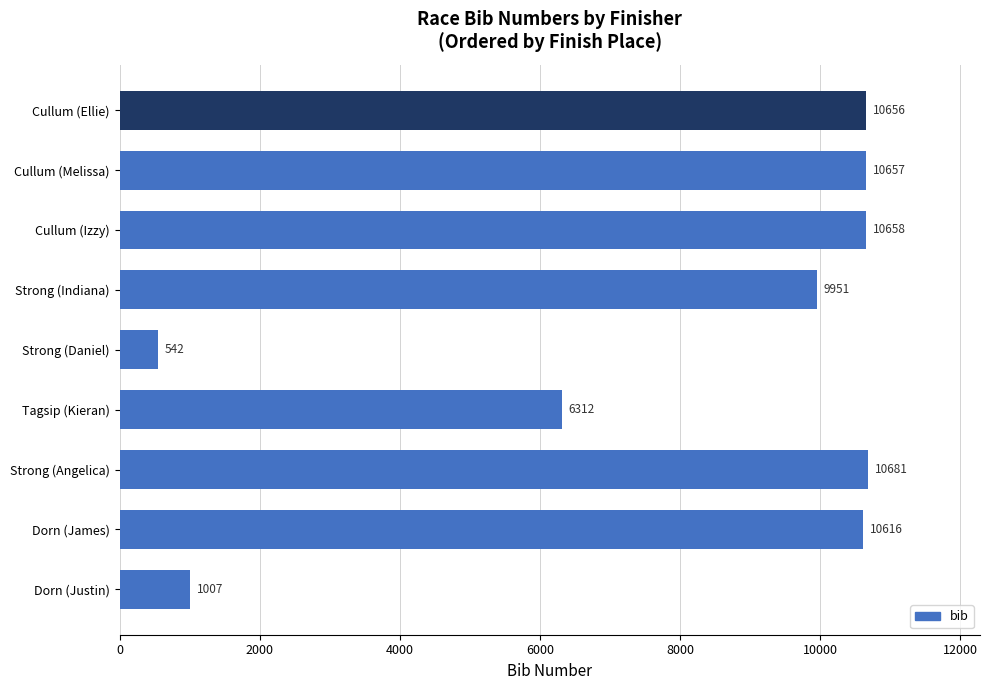

What is the greatest value displayed?

10681